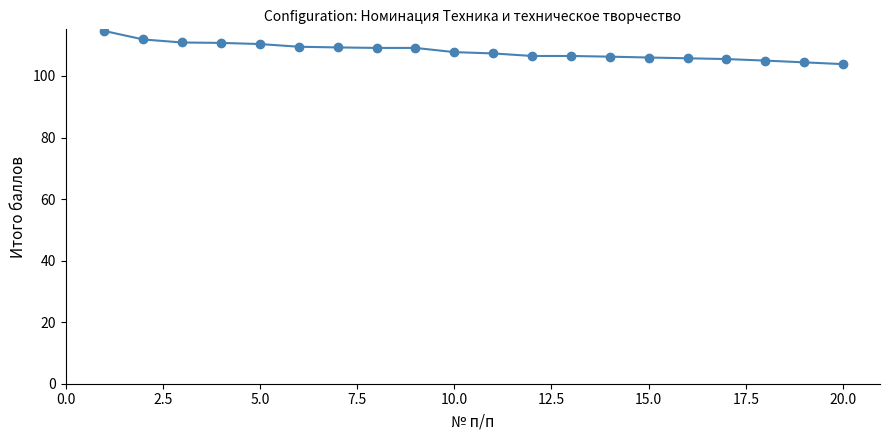

What is the average value?

108.0